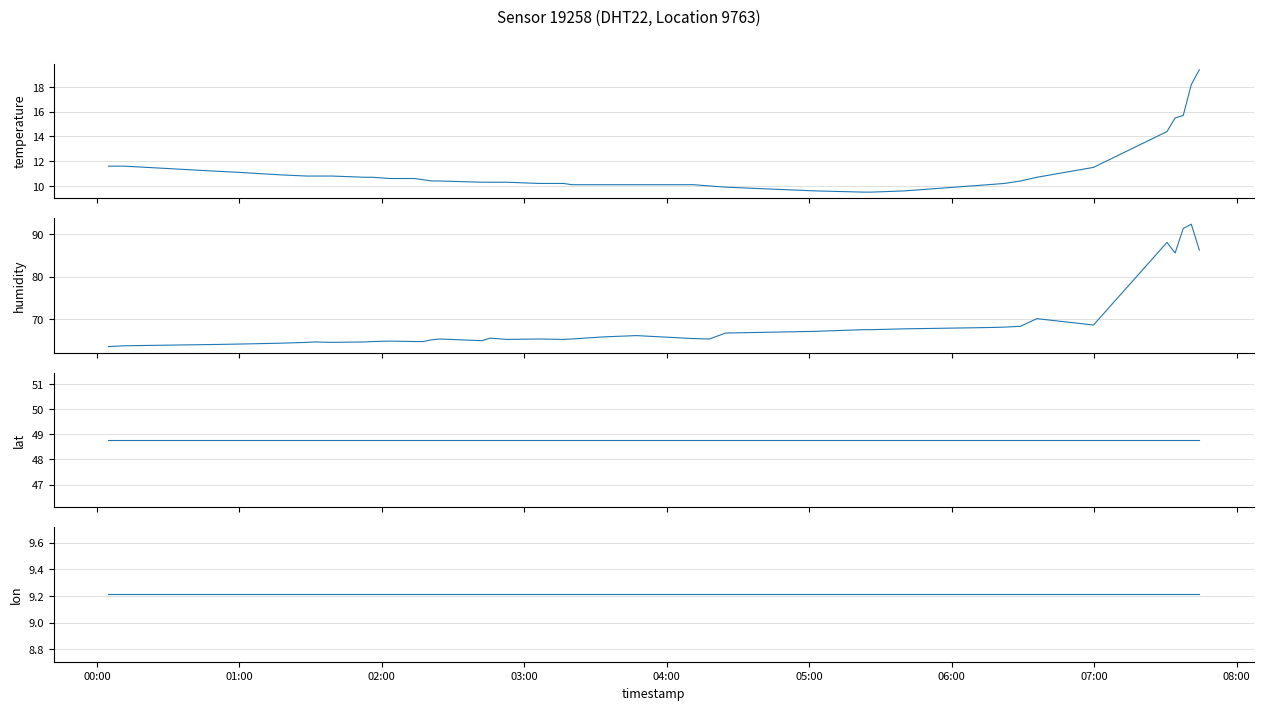

How many distinct data groups are displayed?

4